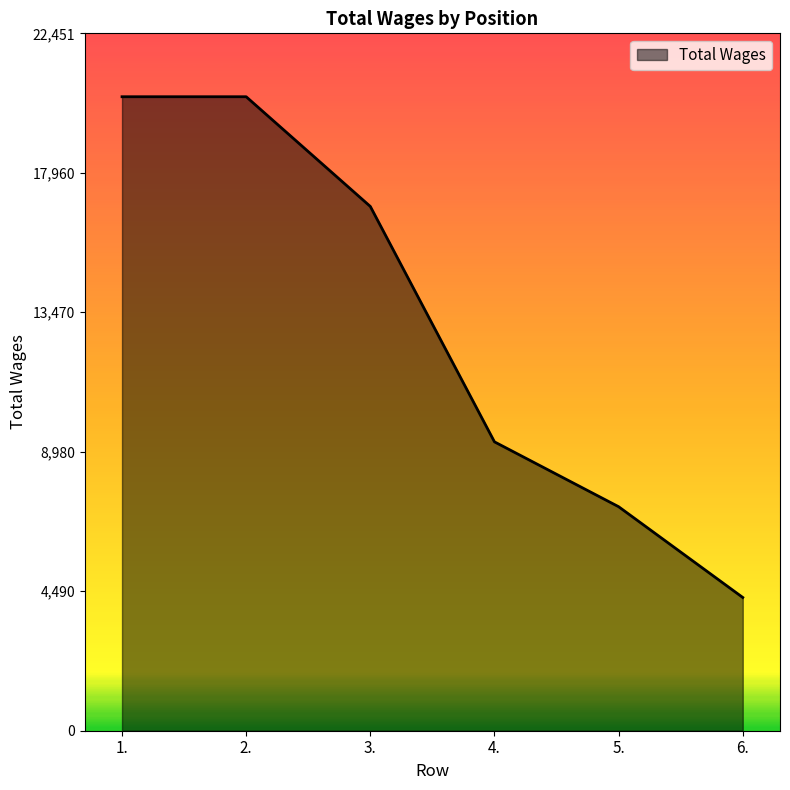

What is the change in value from 4. to 5.?

-2088